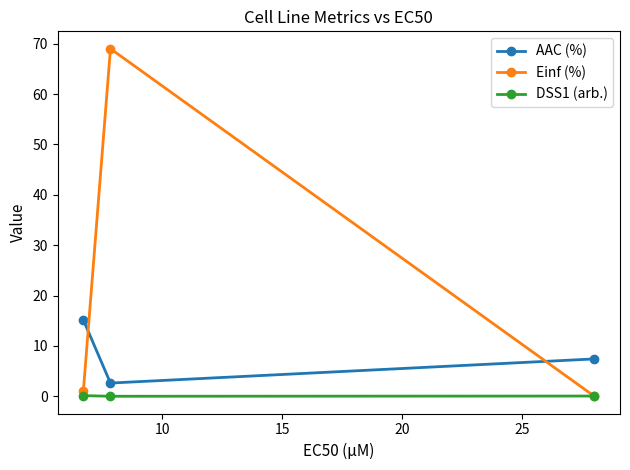

List the series in order of their overall mean, highest first.

Einf (%), AAC (%), DSS1 (arb.)